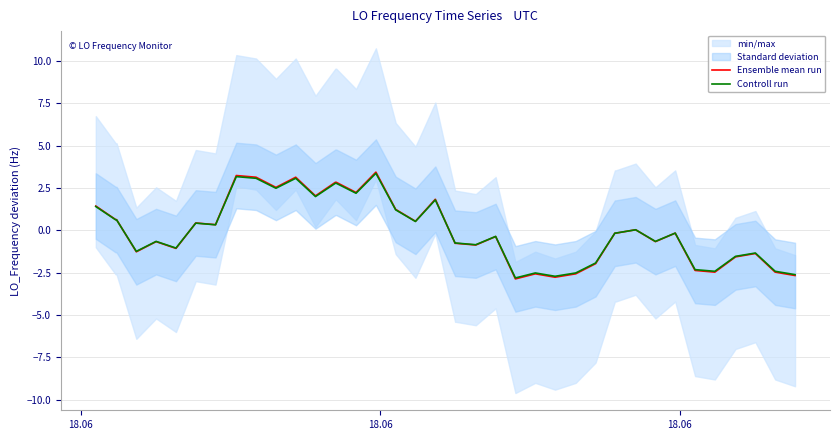

What is the minimum value for Controll run?

-2.8